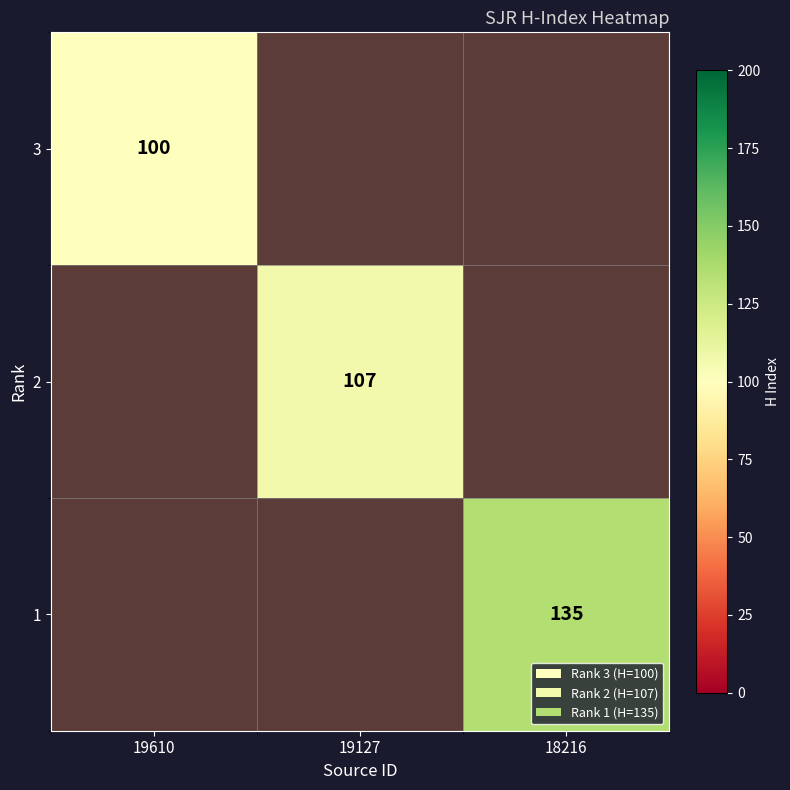

List the series in order of their overall mean, highest first.

3, 2, 1